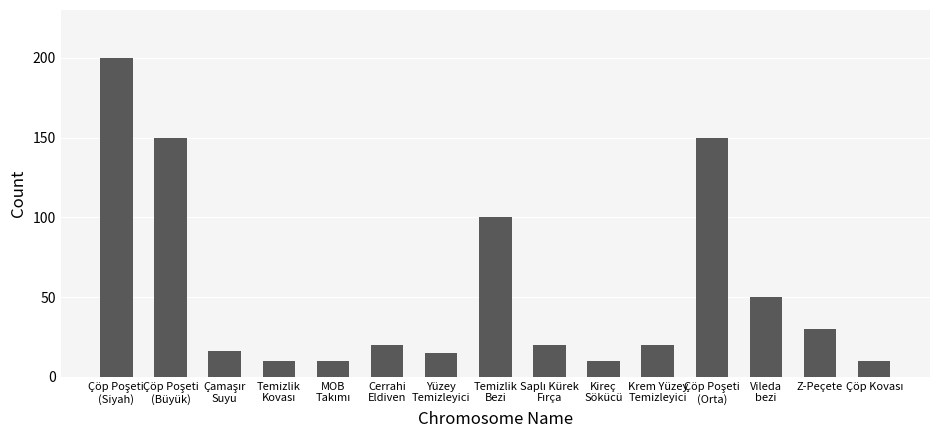

The value at Vileda
bezi is 50. True or false?

True